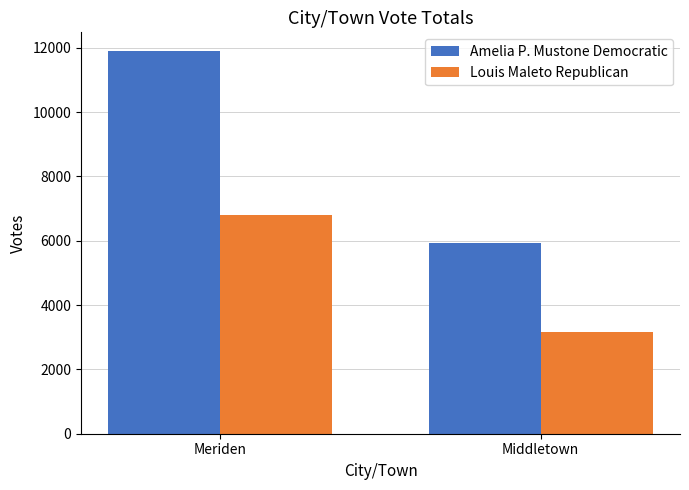

How many Amelia P. Mustone Democratic values are between 5927 and 11886?

2